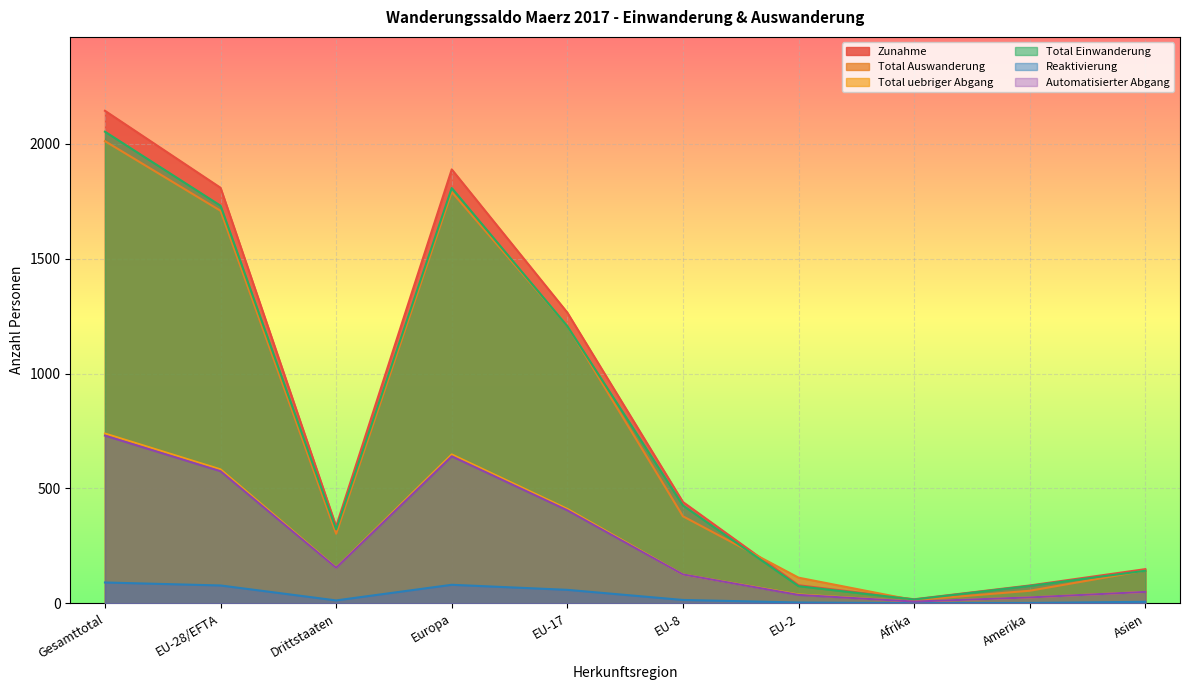

Rank the series by their maximum value, from lowest to highest.

Reaktivierung, Automatisierter Abgang, Total uebriger Abgang, Total Auswanderung, Total Einwanderung, Zunahme